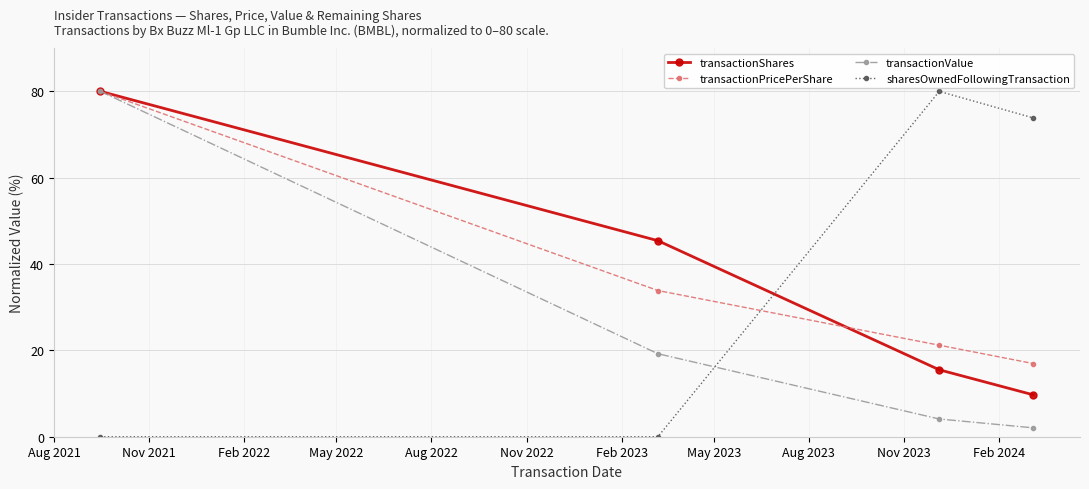

How many values in the transactionValue series are below 19?

2